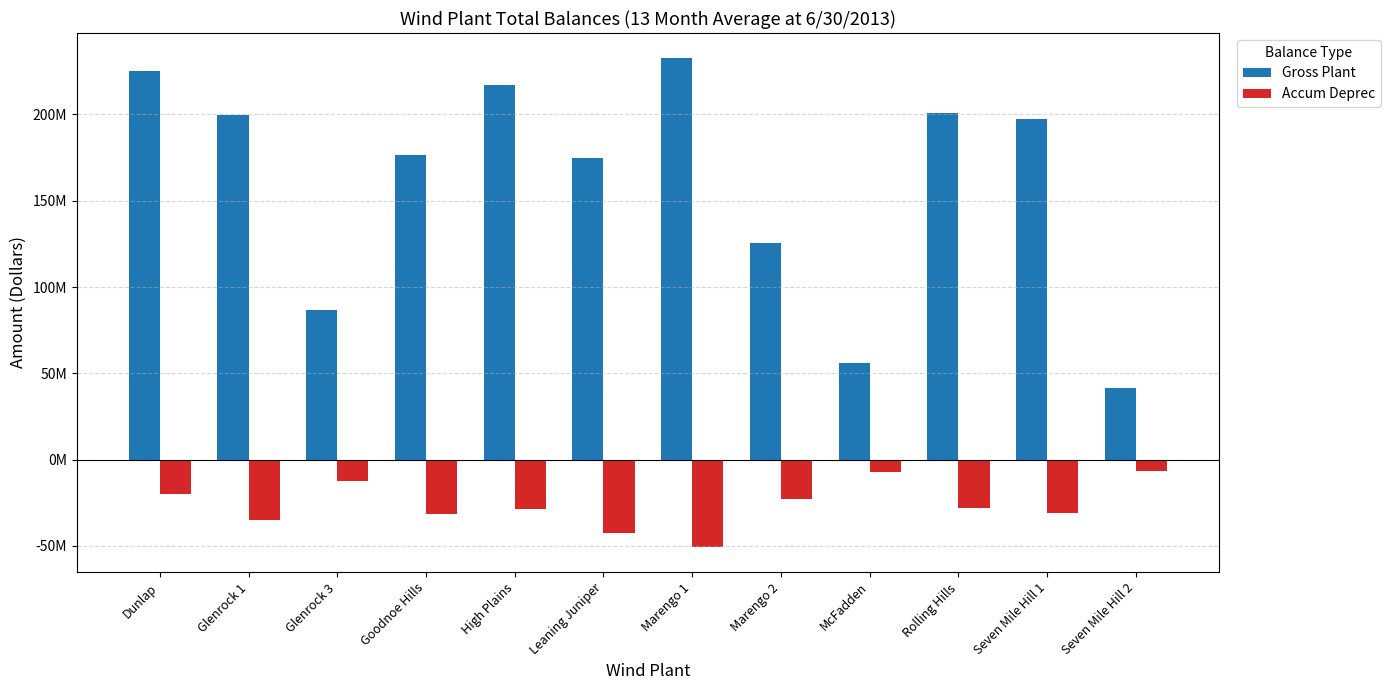

What position from the right is High Plains?

8